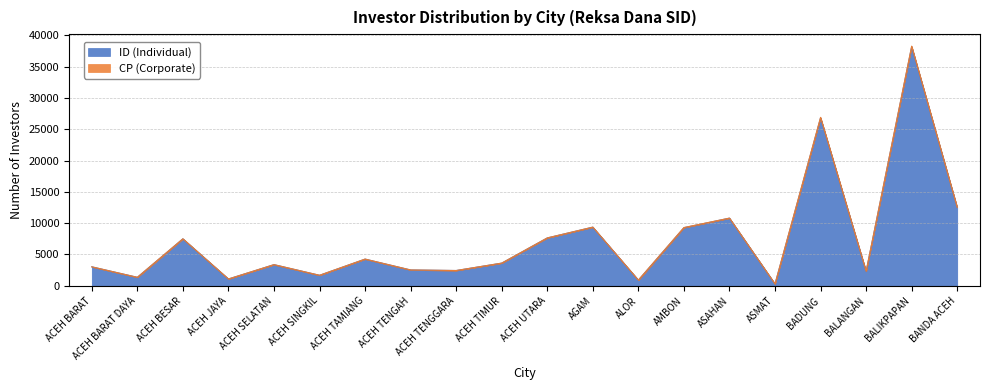

Read the value at ACEH TIMUR, to the nearest 50.

3600